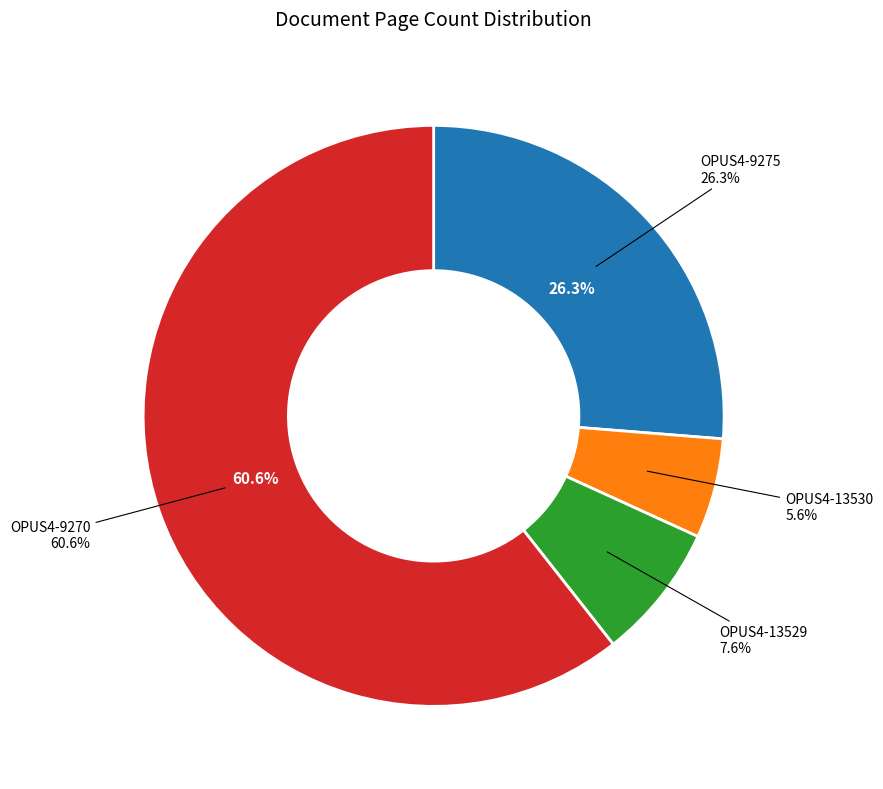

Which has a higher value, OPUS4-9270 or OPUS4-9275?

OPUS4-9270